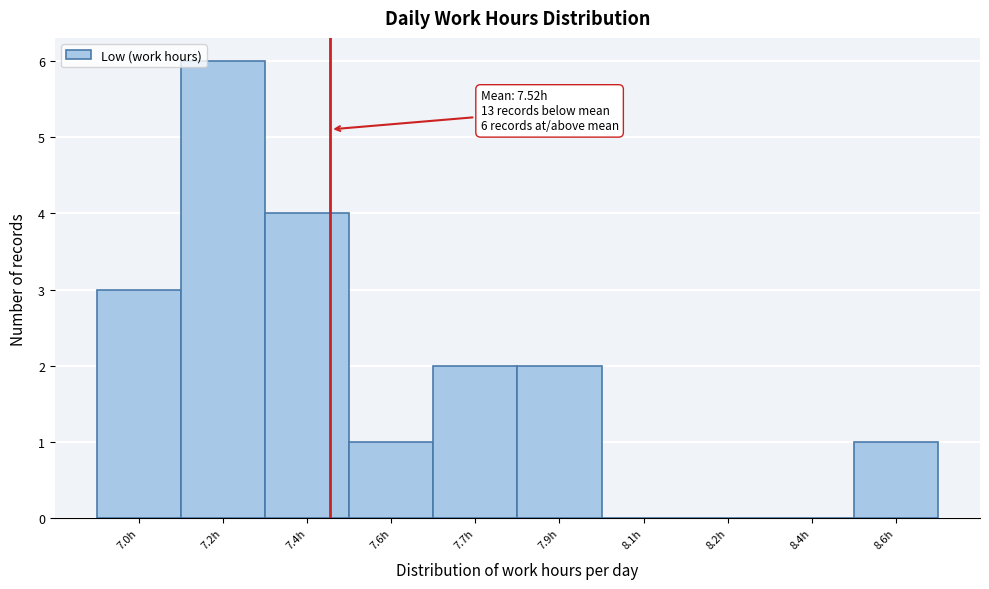

Reading left to right, list all the values displayed in this chart.

7.0h=3	7.2h=6	7.4h=4	7.6h=1	7.7h=2	7.9h=2	8.1h=0	8.2h=0	8.4h=0	8.6h=1